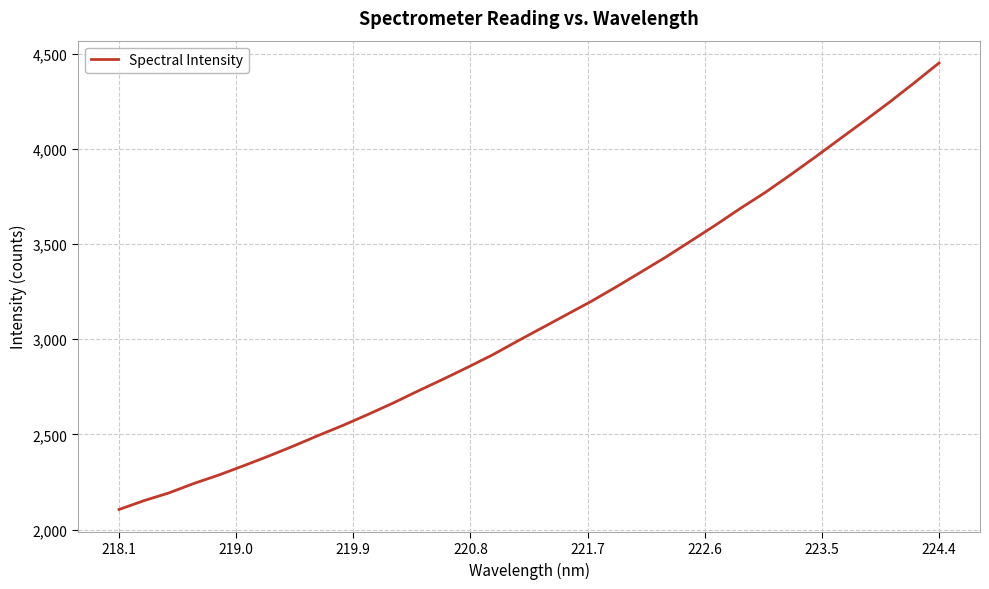

What is the difference between the maximum and minimum values?

2344.6